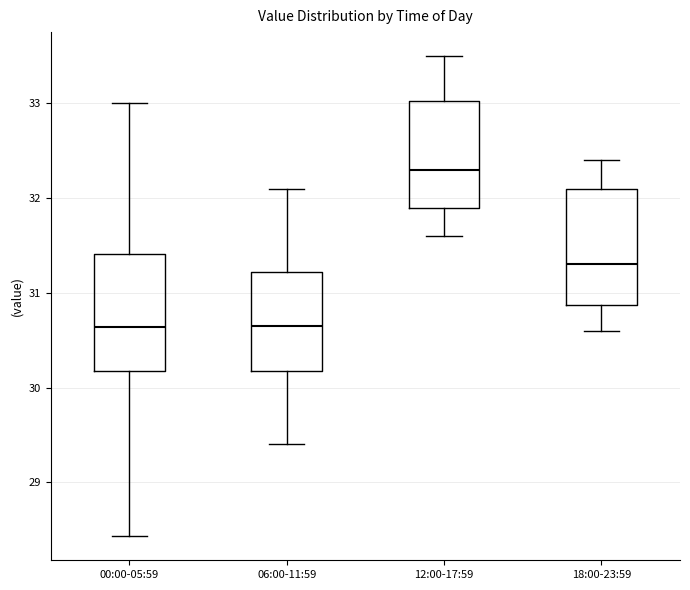

Reading left to right, transcribe this box plot: for each box, give where its median line is, the range the box spans, and where its two whiskers end, as read against the y-axis. The values are not printed on the chart, so give them approximately, as read against the axis.

00:00-05:59: median 30.6, box 30.2 to 31.4, whiskers 28.4 to 33.0
06:00-11:59: median 30.7, box 30.2 to 31.2, whiskers 29.4 to 32.1
12:00-17:59: median 32.3, box 31.9 to 33.0, whiskers 31.6 to 33.5
18:00-23:59: median 31.3, box 30.9 to 32.1, whiskers 30.6 to 32.4